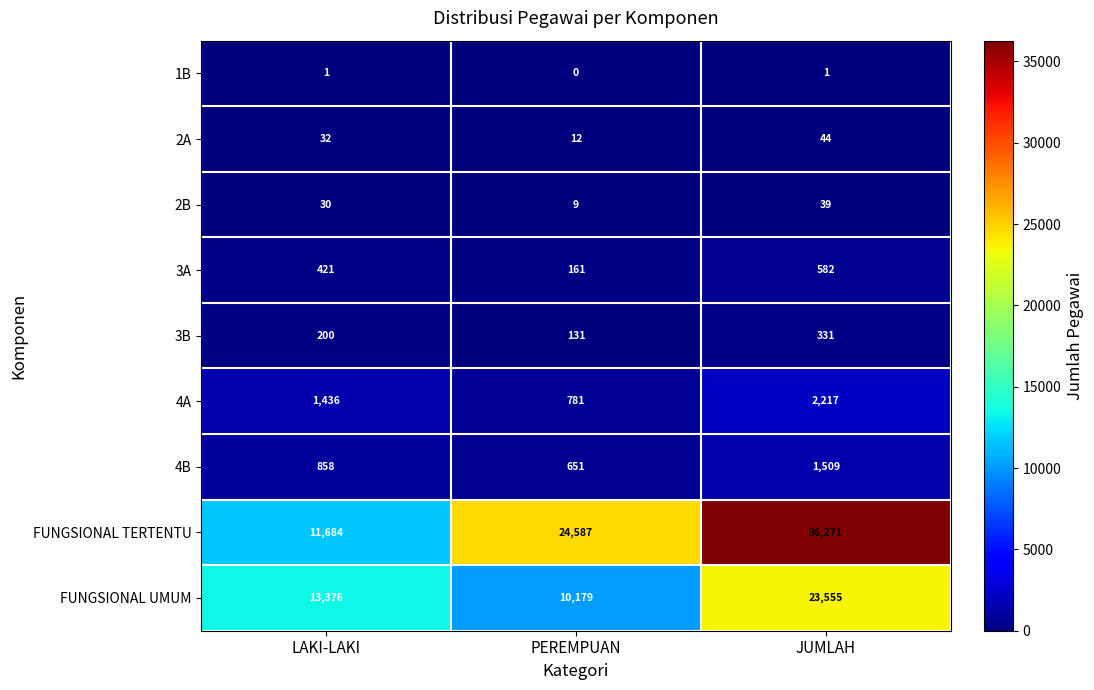

How many distinct data groups are displayed?

9